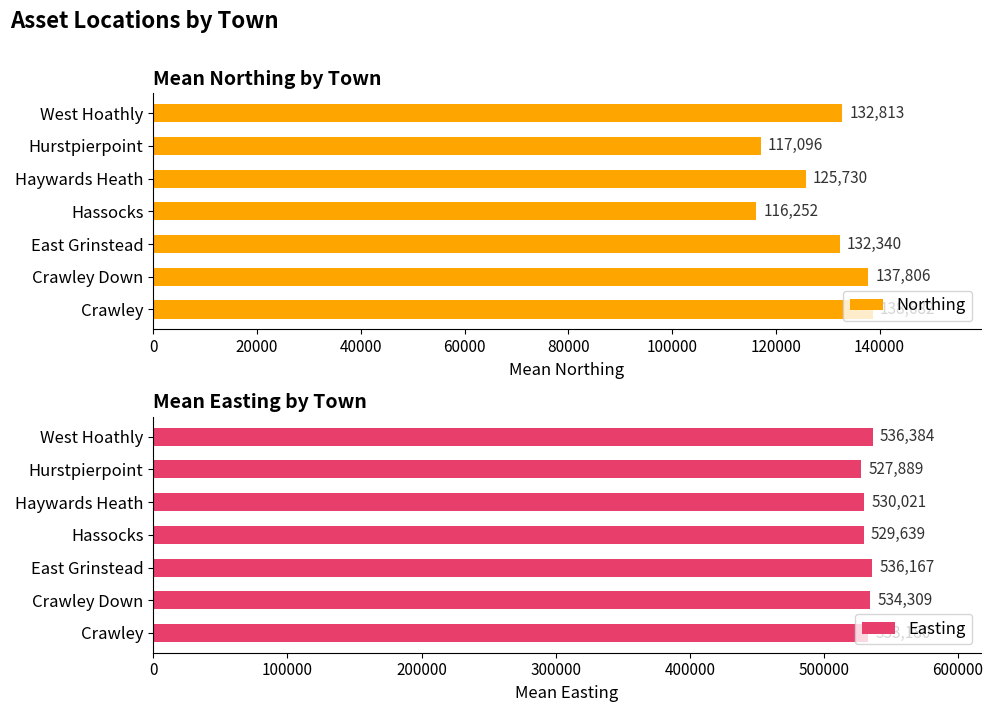

What is the highest value of the Northing series?

138681.5